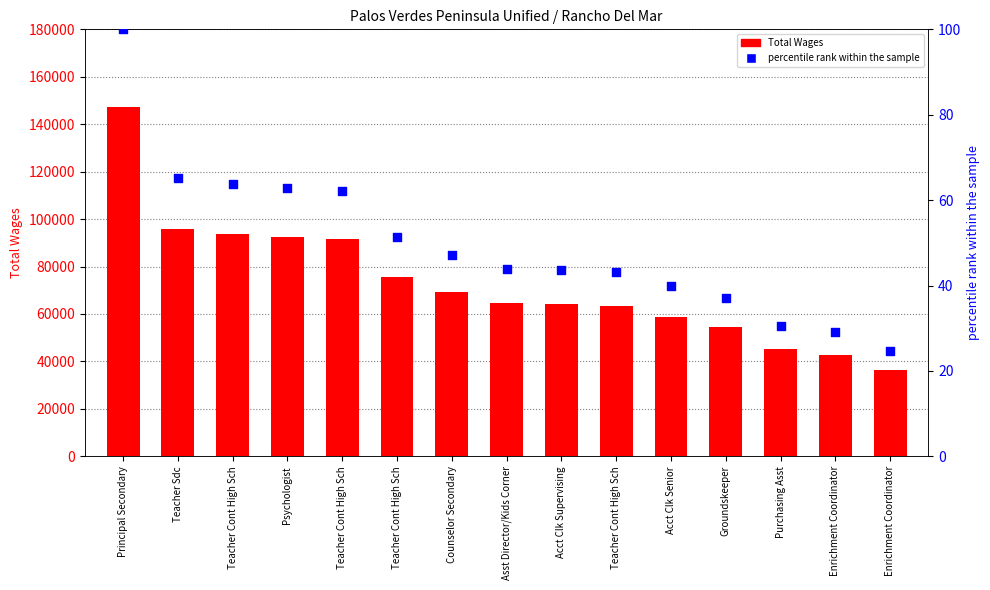

Which series has the widest spread of Y values?

Total Wages